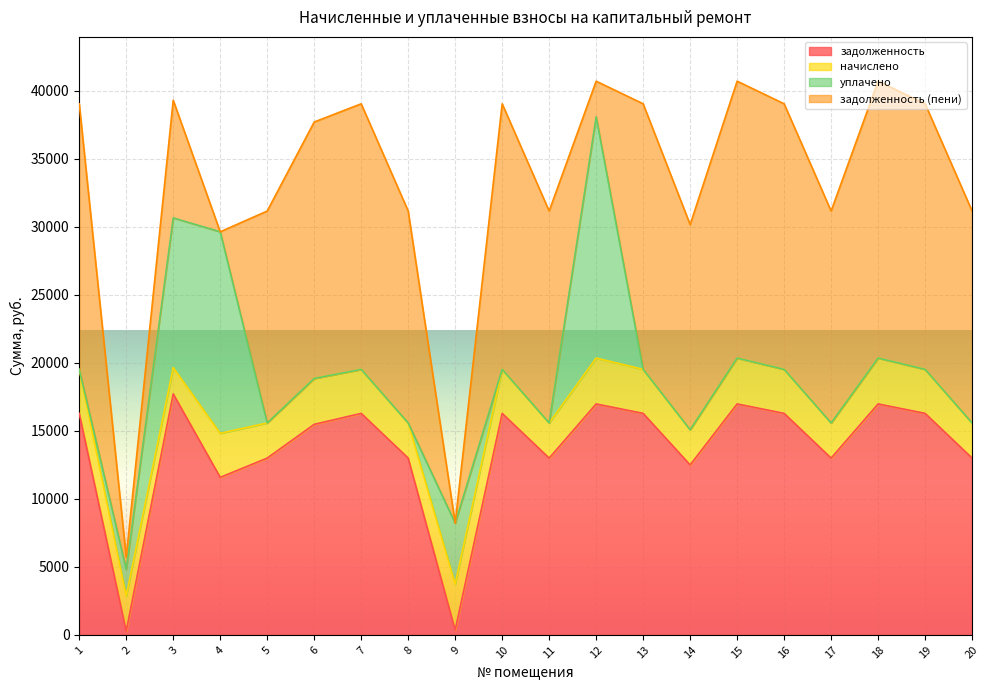

Does the chart display data point markers on the line(s)?

No